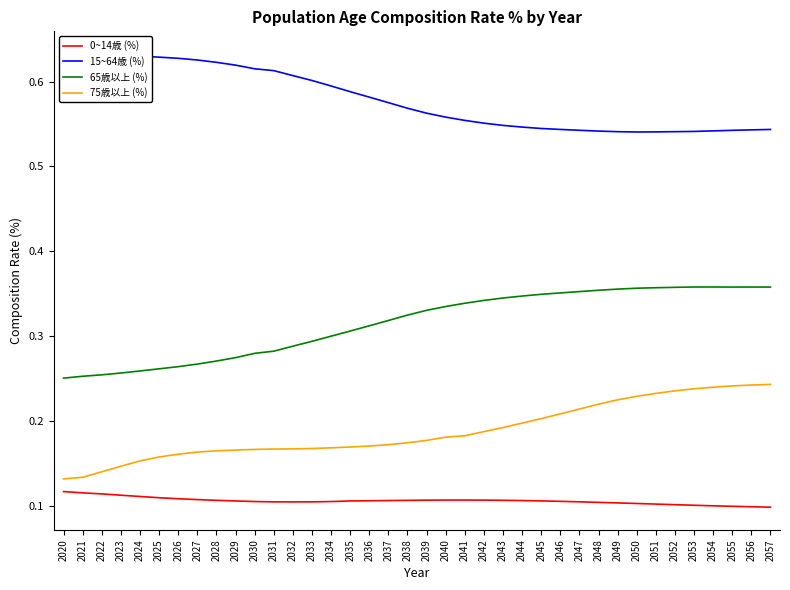

True or false: 65歳以上 (%) has more than 2 interior local peaks.

False